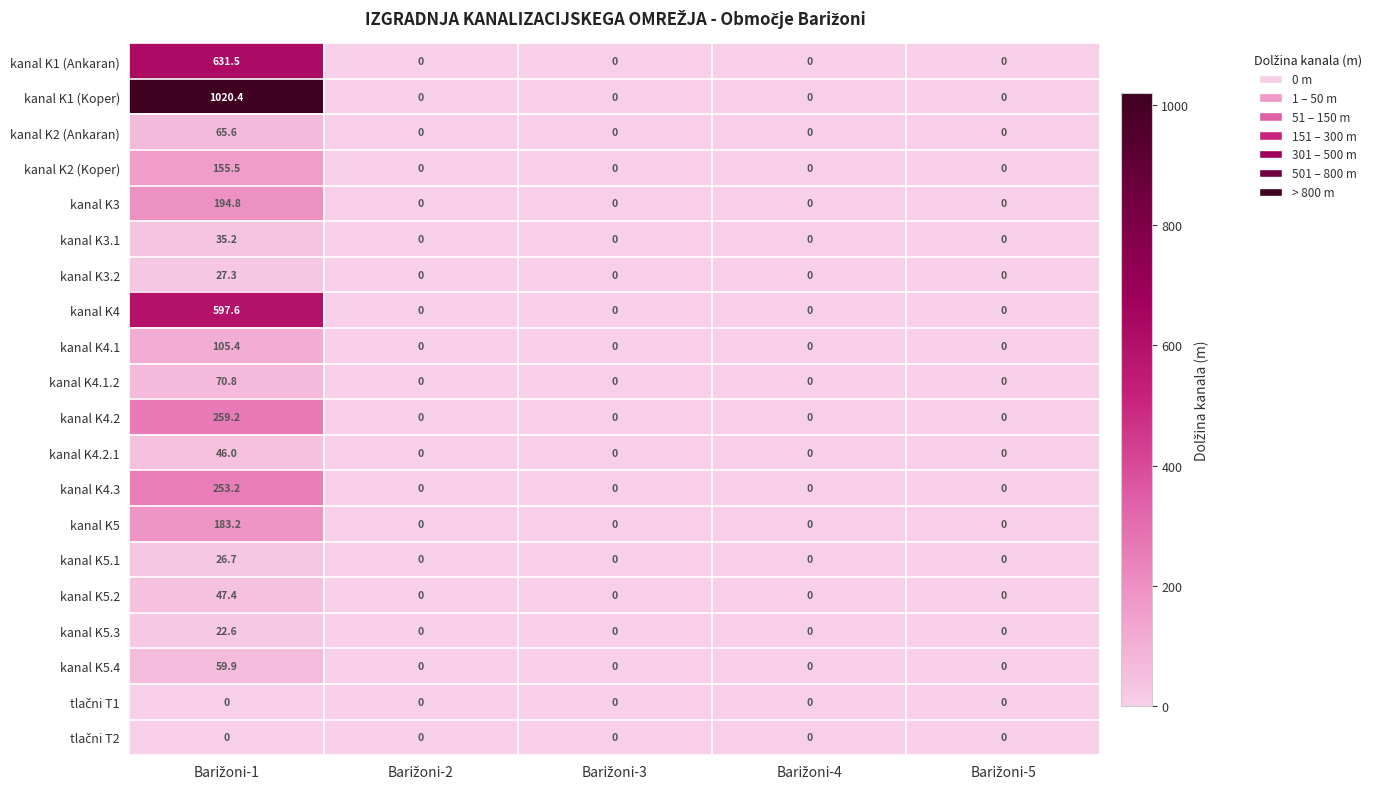

Which series has the widest spread of values?

kanal K1 (Koper)